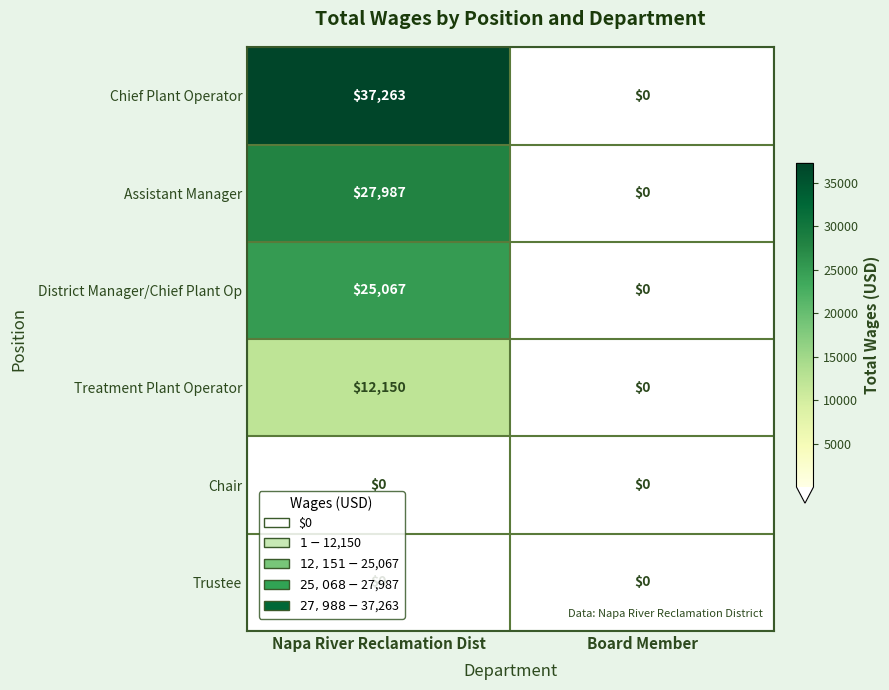

Rank the categories by Treatment Plant Operator value from highest to lowest.

Napa River Reclamation Dist, Board Member